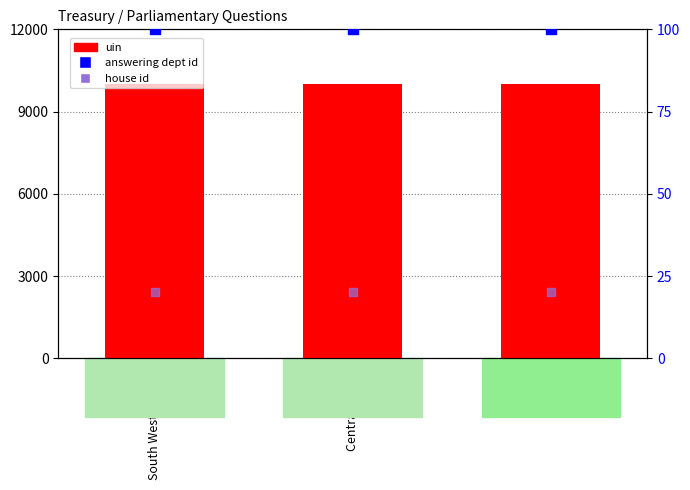

Which series has the largest Y range (max minus min)?

uin